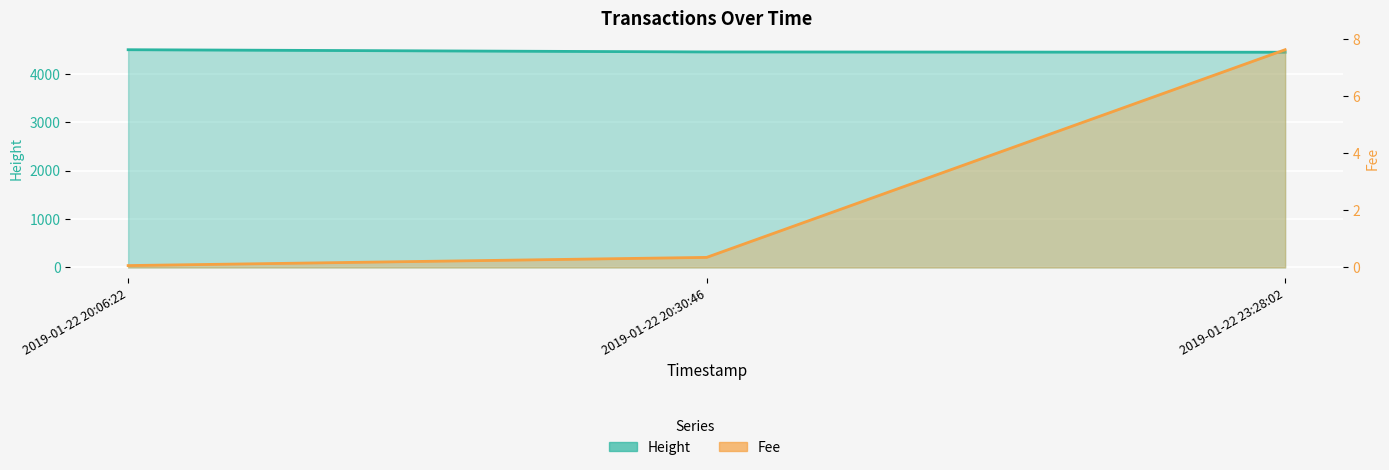

Which series changed the most between 2019-01-22 20:30:46 and 2019-01-22 23:28:02?

Fee